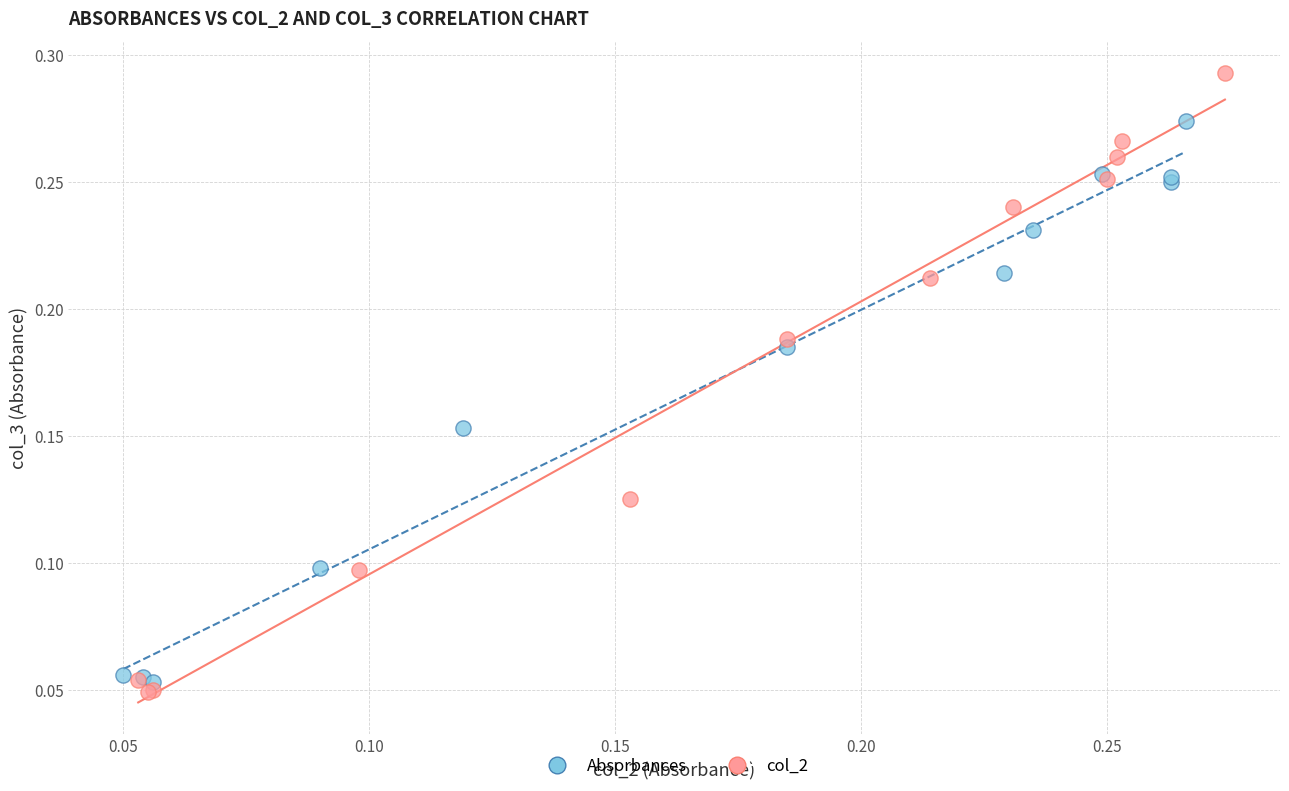

Which series contains the highest Y value?

col_2